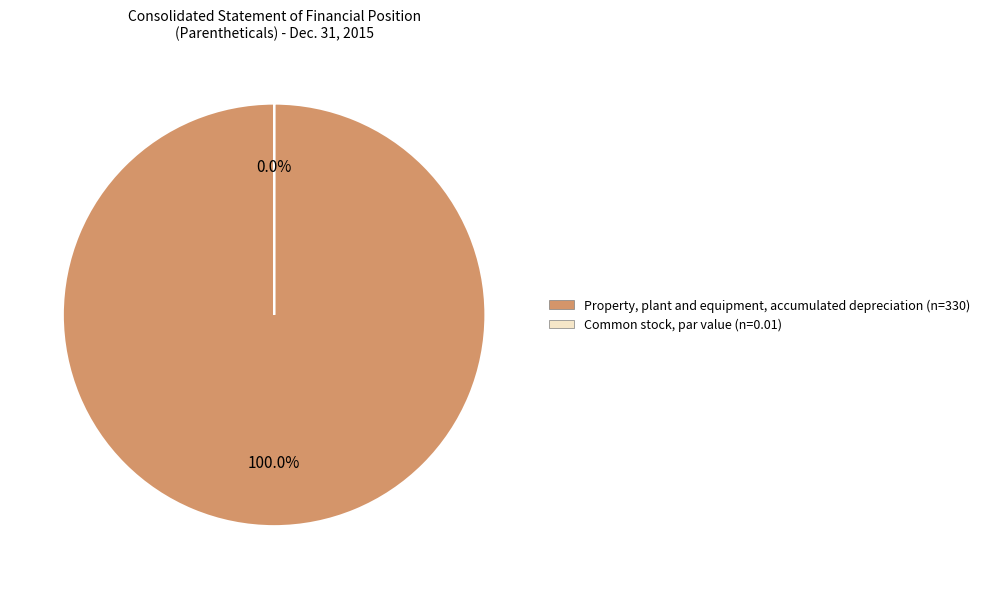

What is the total percentage of Common stock, par value and Property, plant and equipment, accumulated depreciation?

100.0%